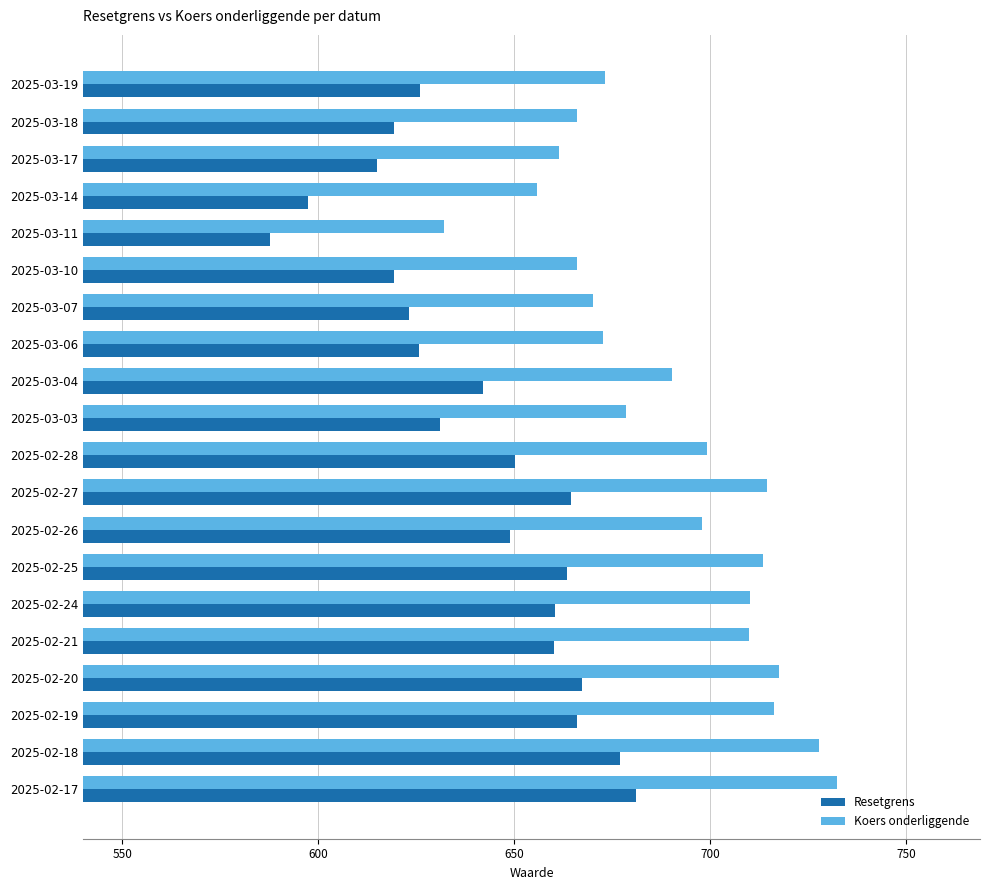

What are all the series names shown in the legend?

Resetgrens, Koers onderliggende